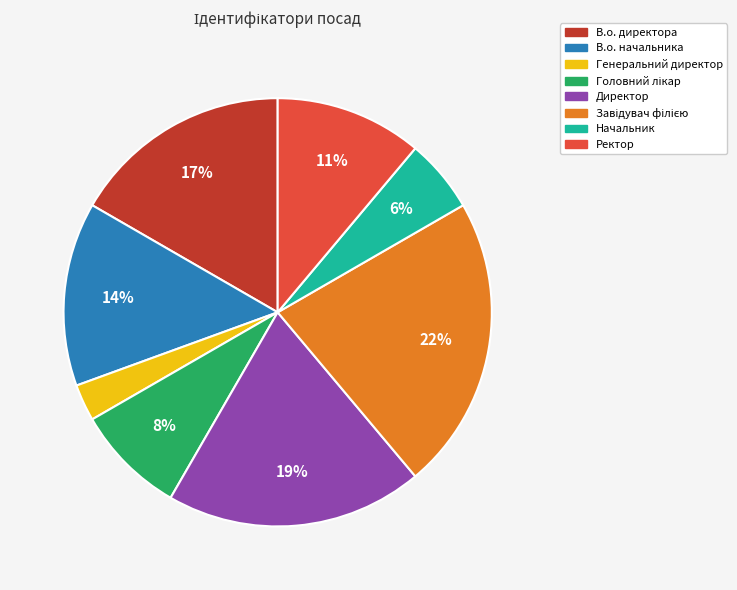

To the nearest percent, what portion does В.о. директора represent?

17%